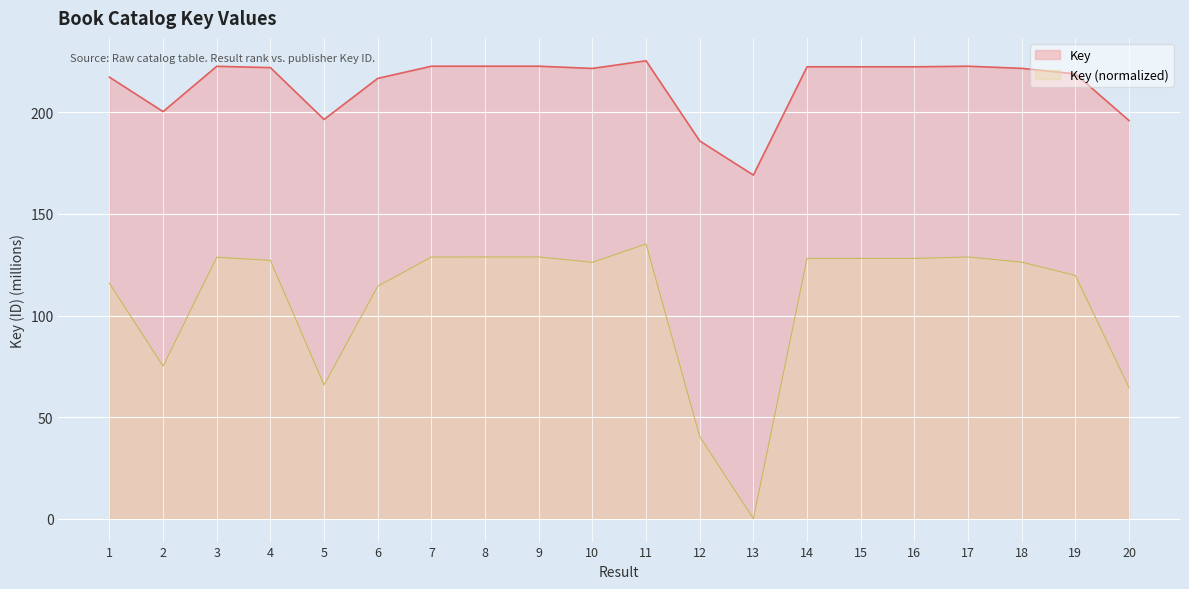

Which has a higher value, 12 or 10?

10